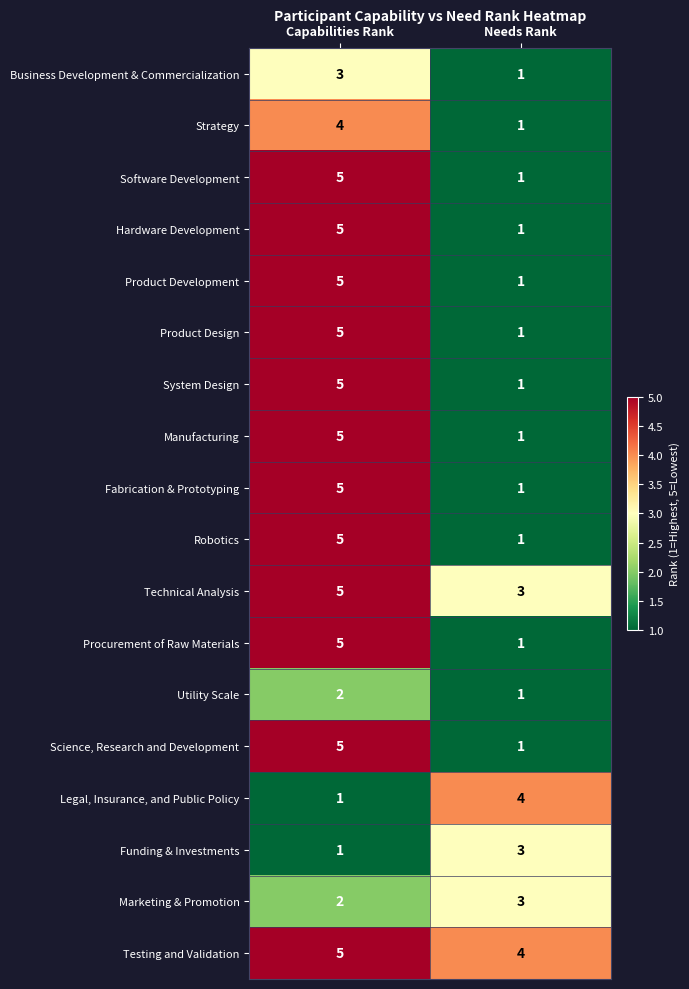

What is the sum of all Product Development values?

6